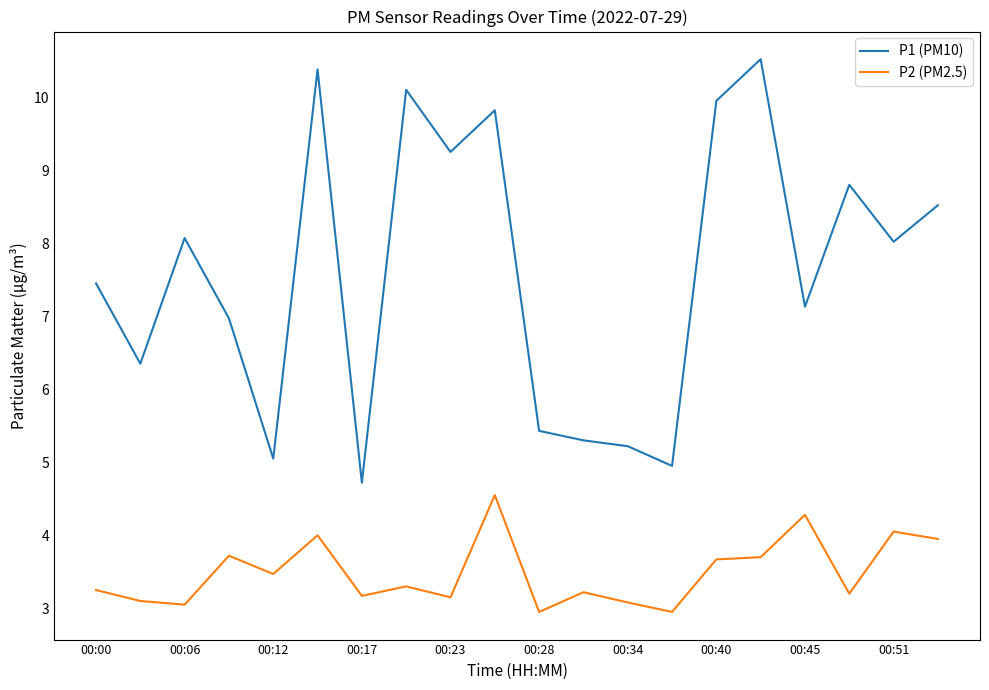

What is the maximum value shown in the chart?

10.5